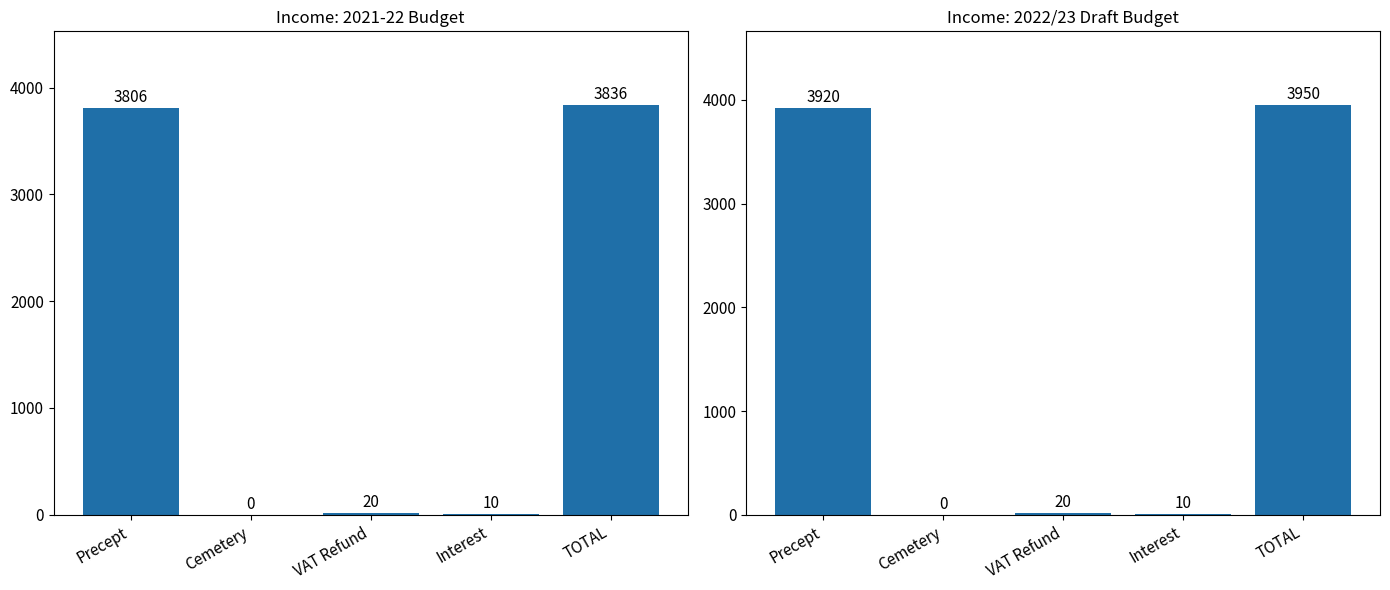

What is the difference between the maximum and minimum values in the 2021-22 Budget series?

3836